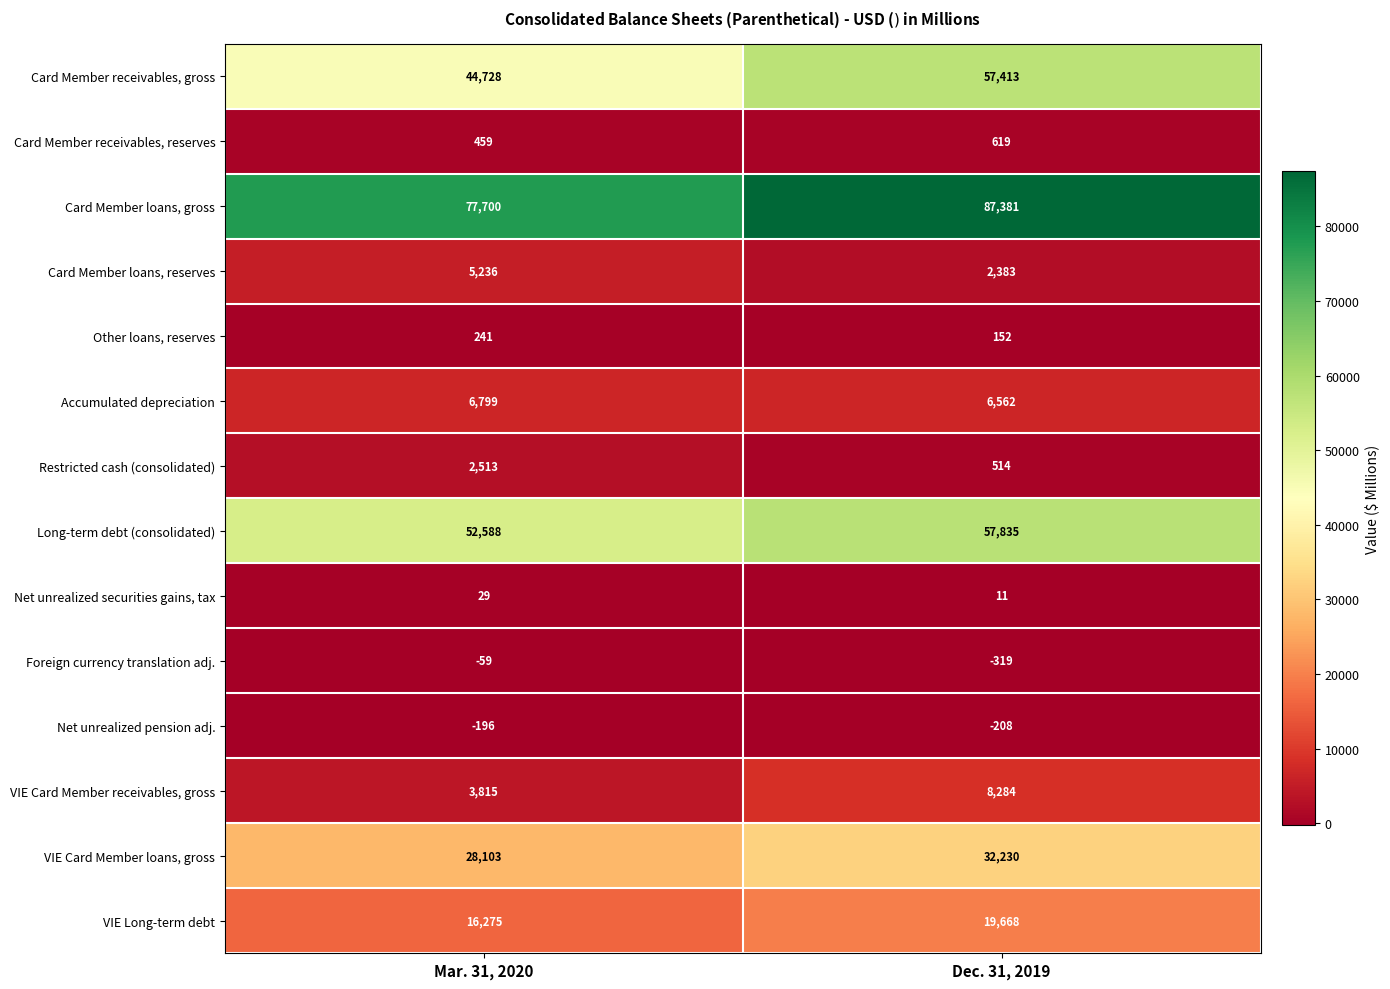

Which series has the largest range (max minus min)?

Card Member receivables, gross